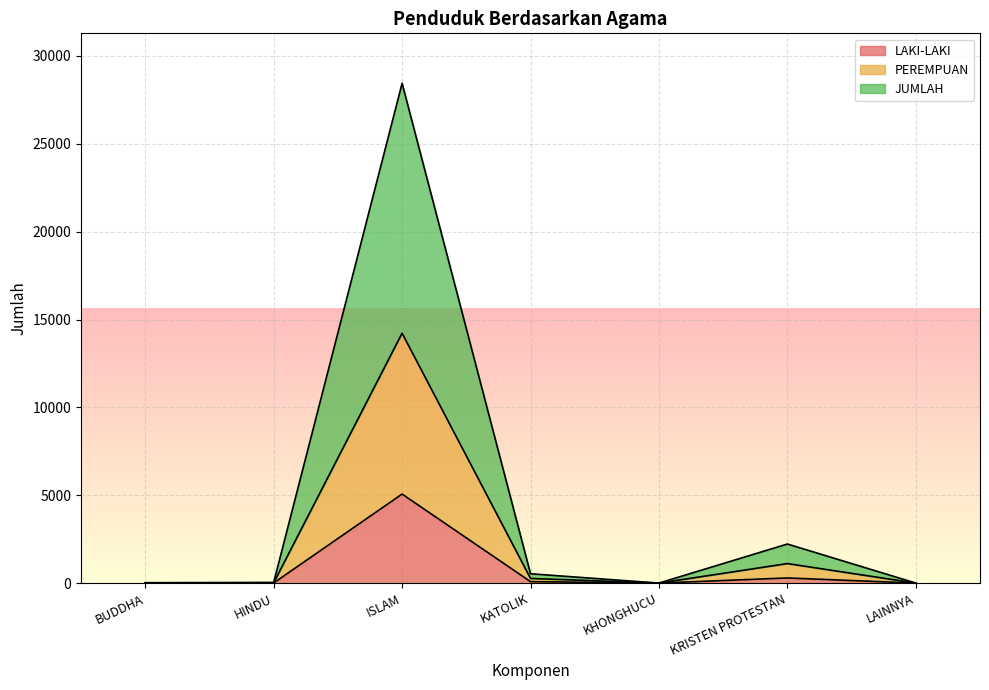

True or false: PEREMPUAN and LAKI-LAKI cross at least once.

False